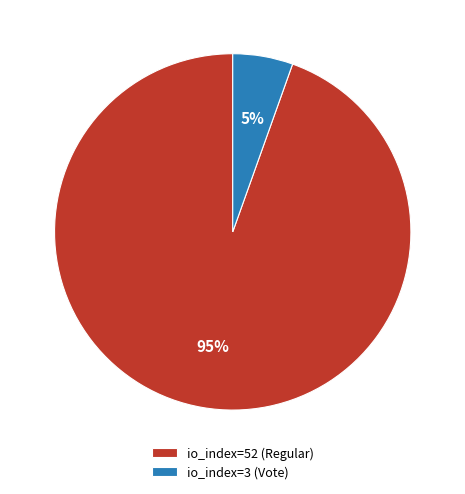

How many slices are in this pie chart?

2